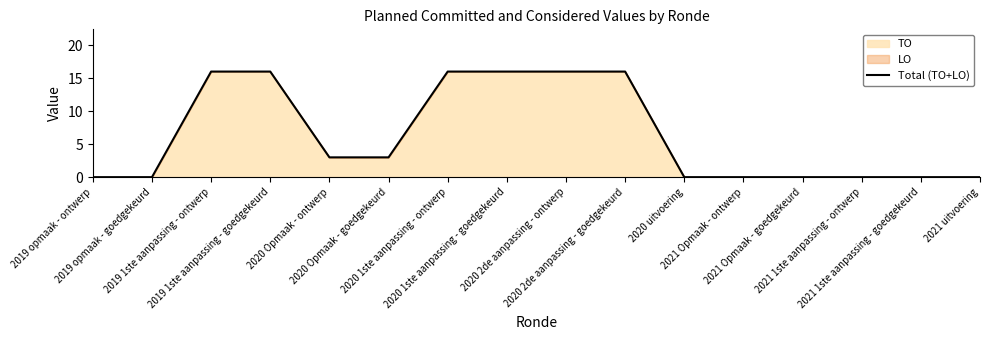

How many lines are shown in the chart?

1